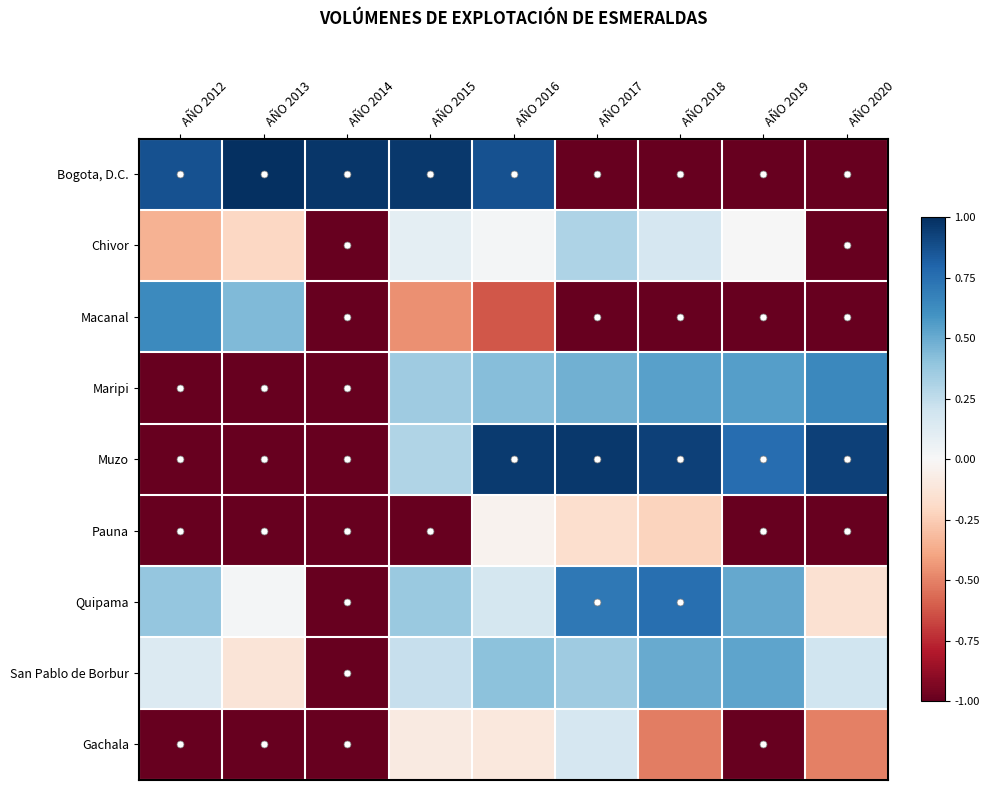

Between AÑO 2014 and AÑO 2016, which is larger?

AÑO 2014